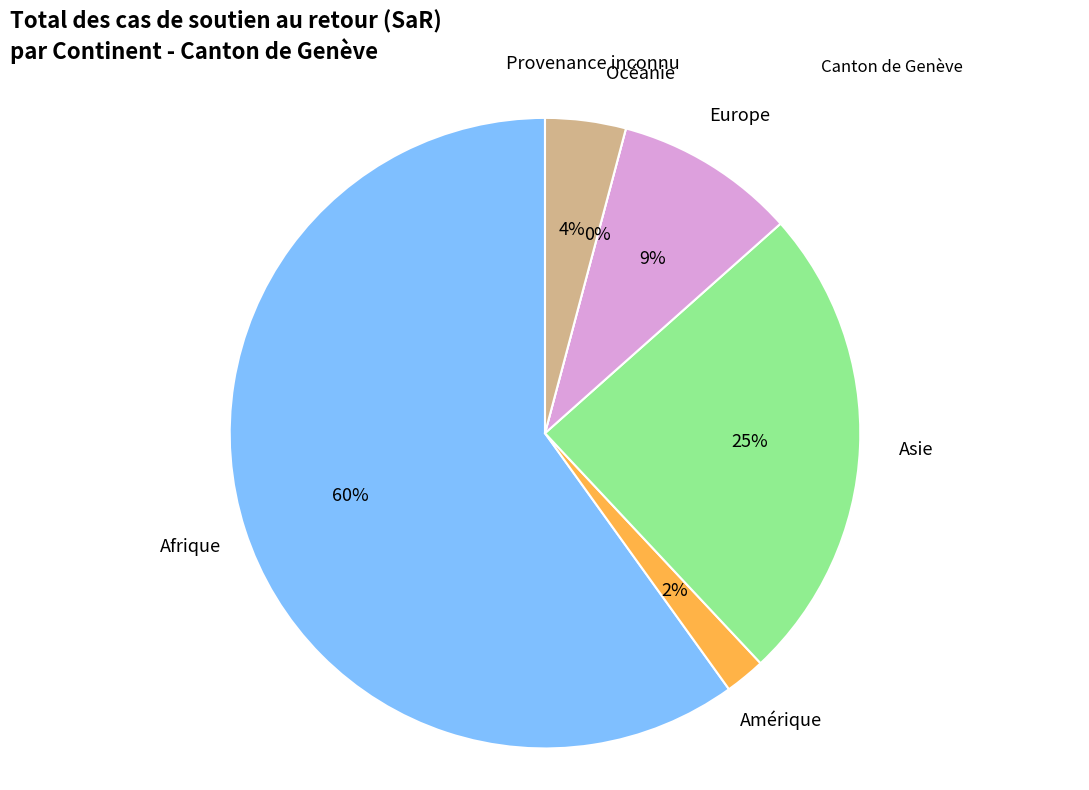

To the nearest percent, what is the difference between the largest and smallest slice percentages?

60%